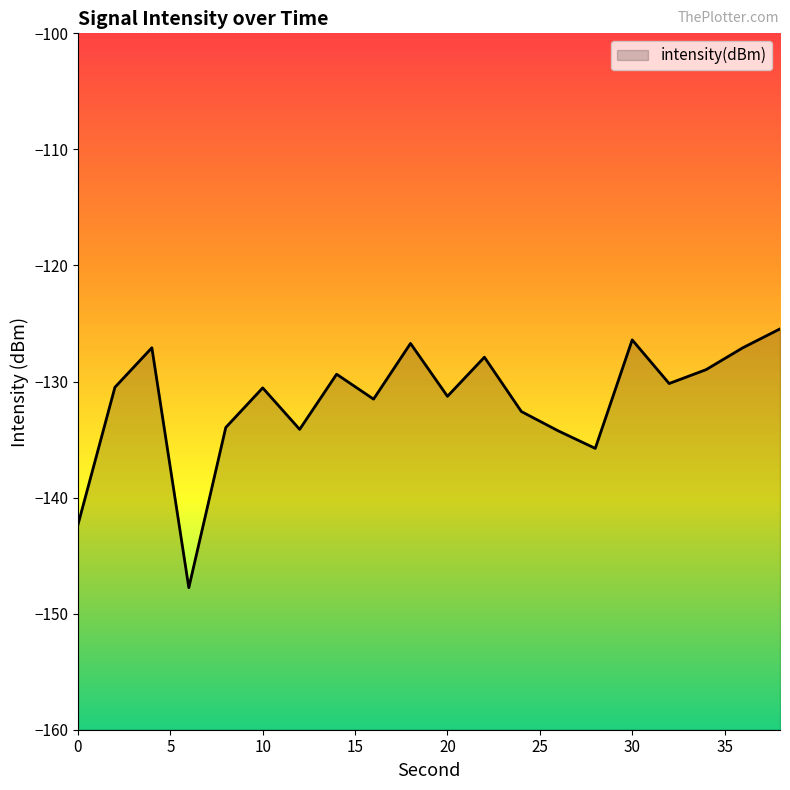

True or false: the data shows -201.6 at 14.

False